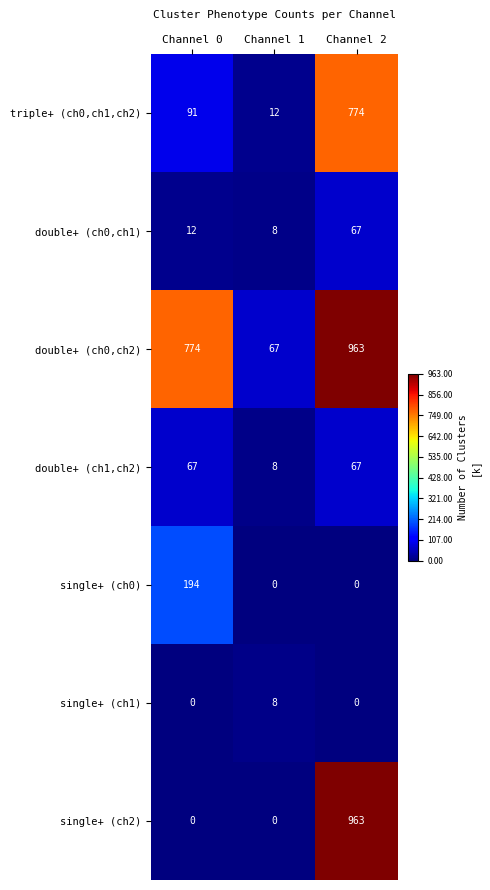

The value of double+ (ch1,ch2) at Channel 0 is 109. True or false?

False